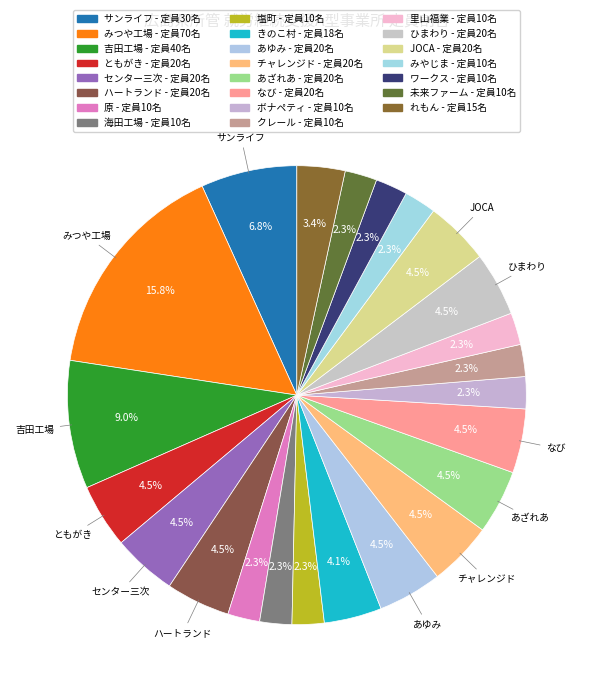

Count the number of slices in the pie.

23